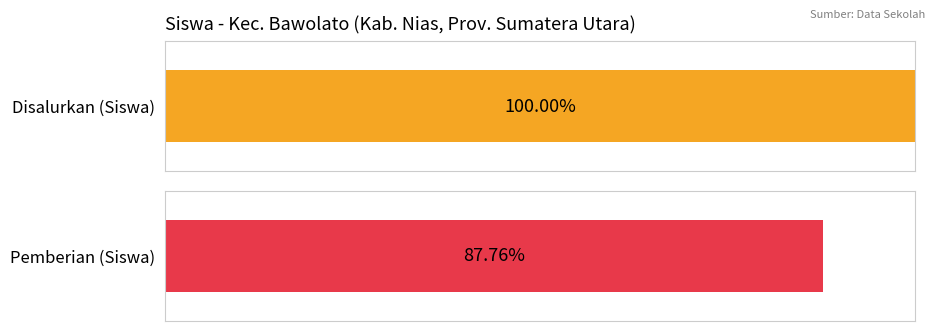

Are the bars grouped side by side (vs. stacked)?

Yes